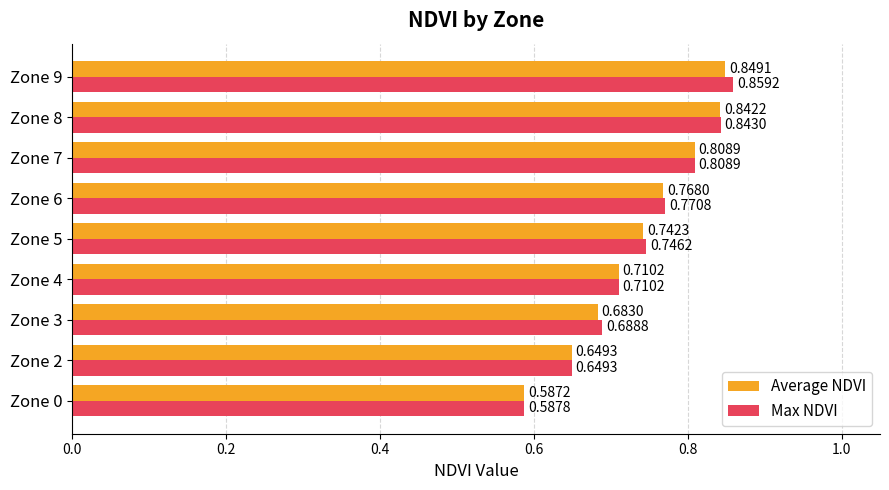

List the series in order of their overall mean, highest first.

Max NDVI, Average NDVI